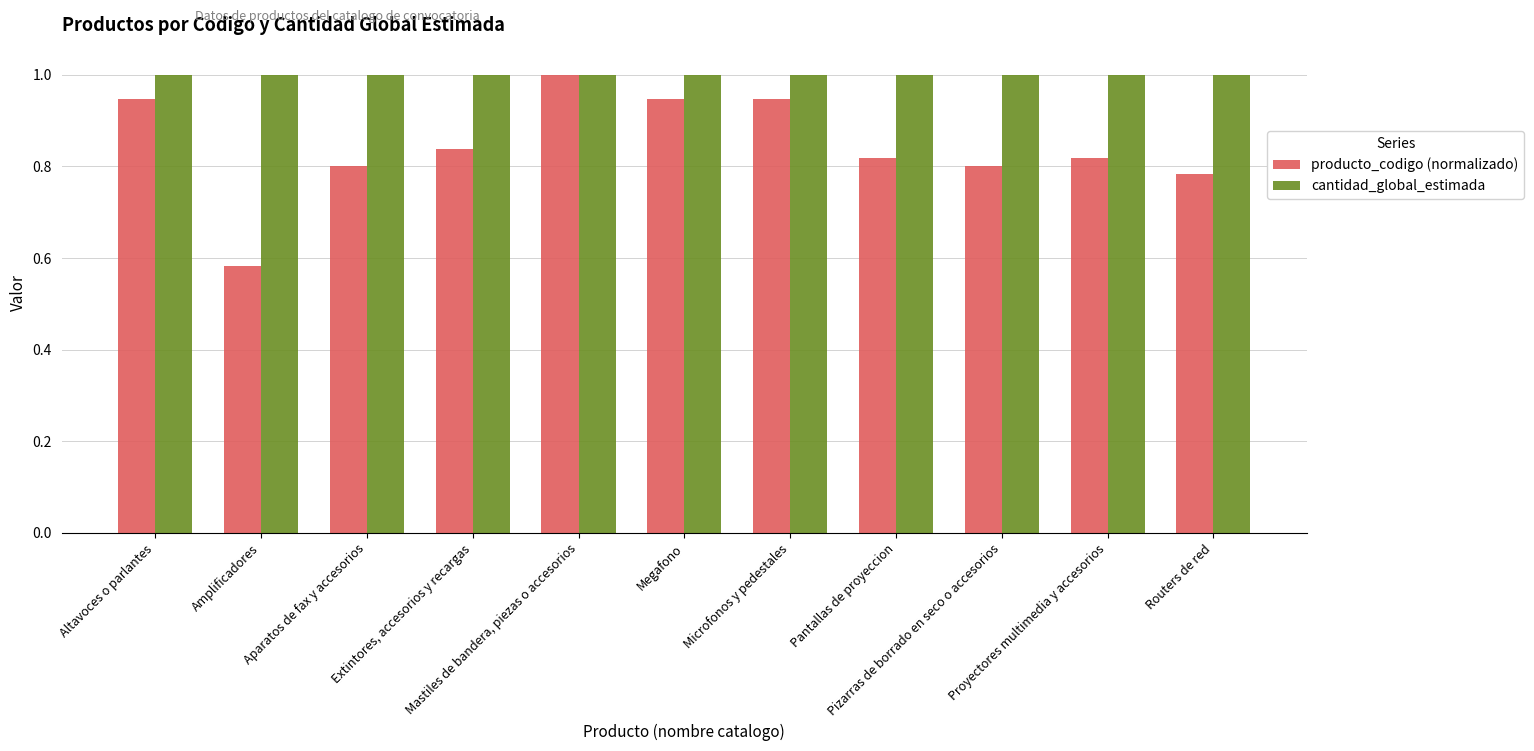

Rank the series by their average value, from lowest to highest.

producto_codigo (normalizado), cantidad_global_estimada